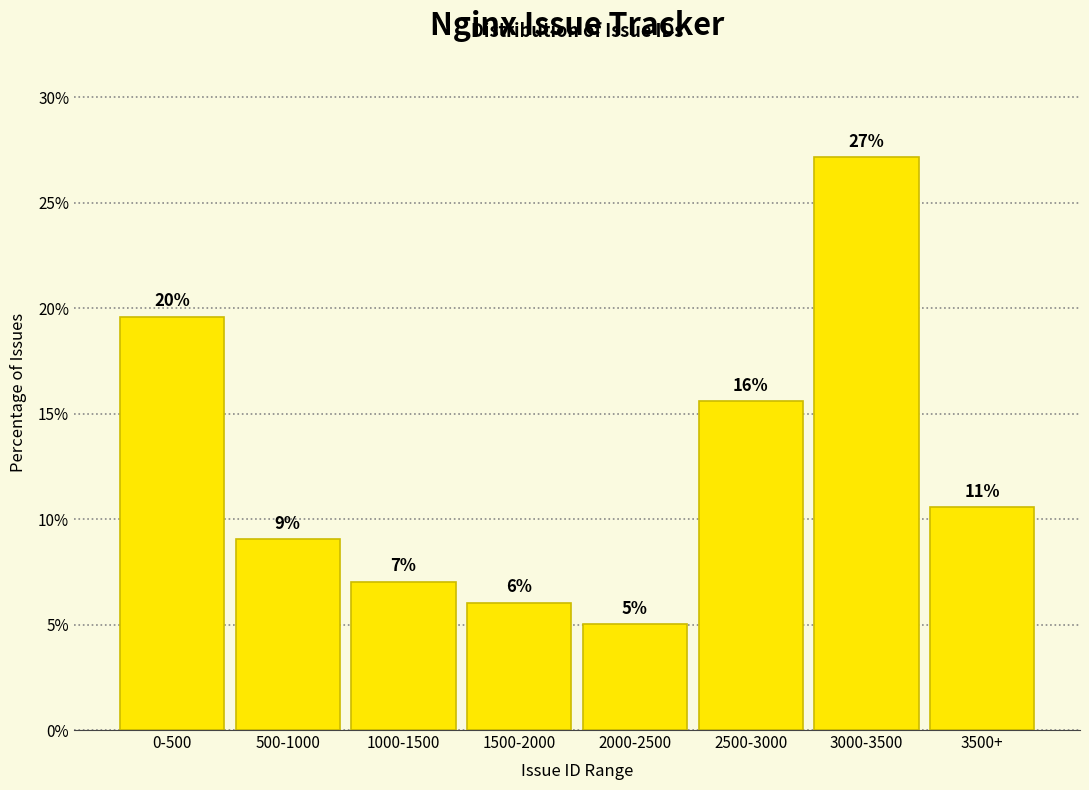

List the labels in order of value, smallest first.

2000-2500, 1500-2000, 1000-1500, 500-1000, 3500+, 2500-3000, 0-500, 3000-3500